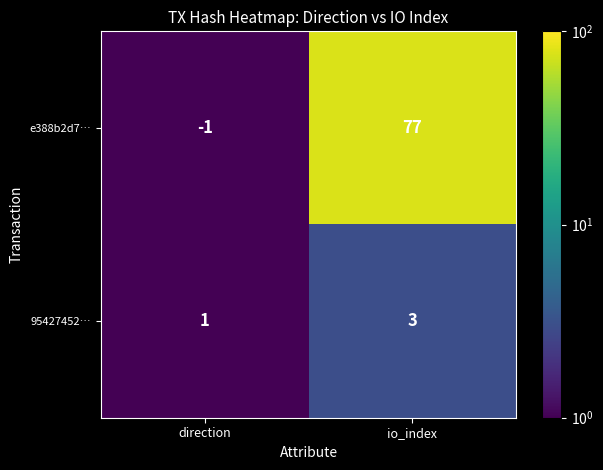

What is the total value across all series at direction?

0